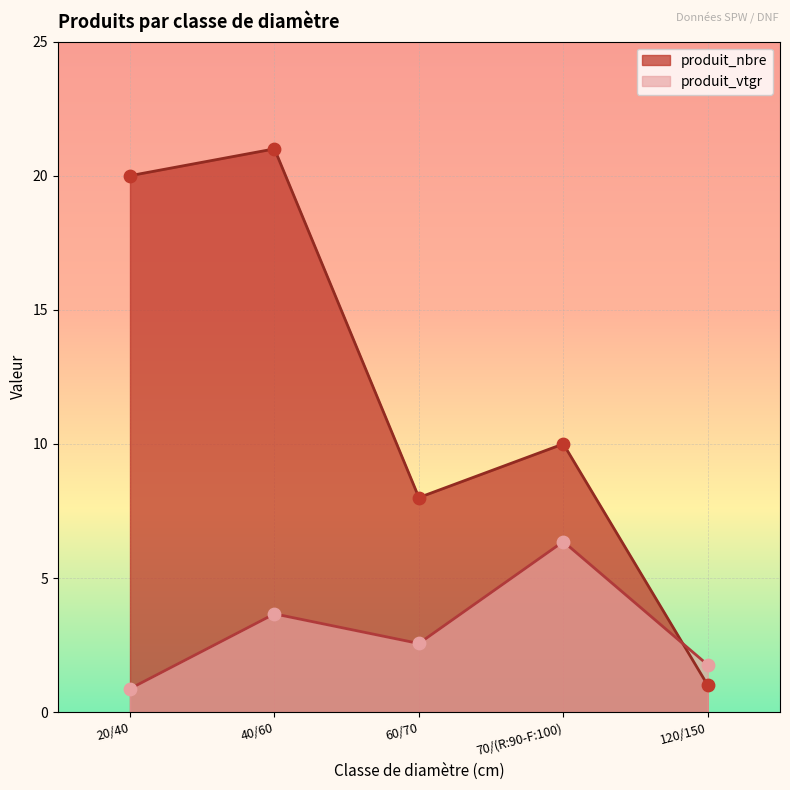

Which series has the largest Y range (max minus min)?

produit_nbre